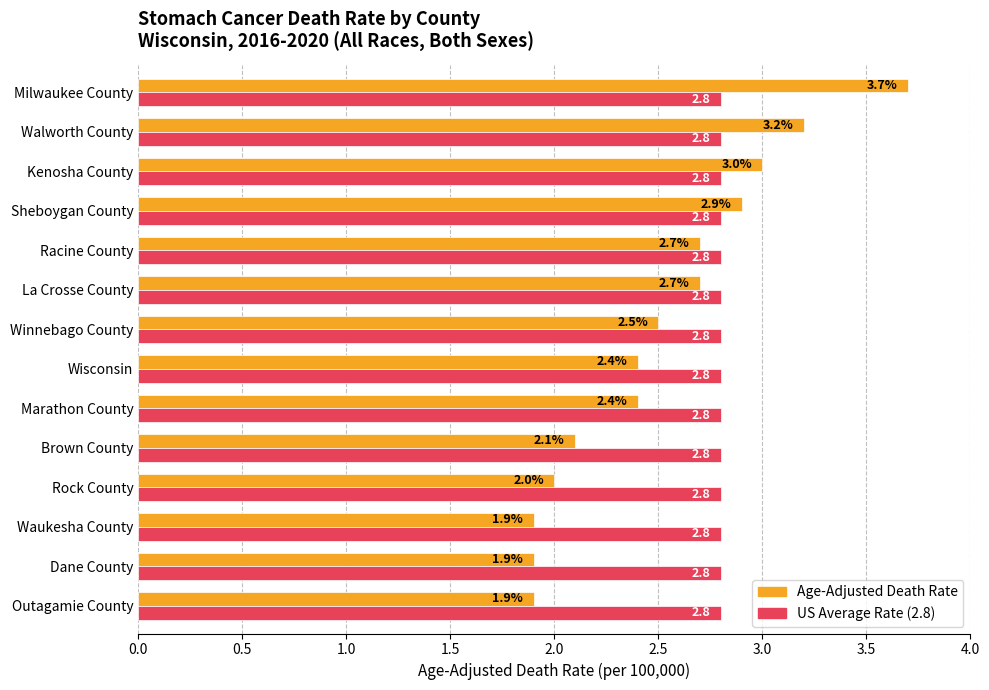

What is the minimum value shown in the chart?

1.9